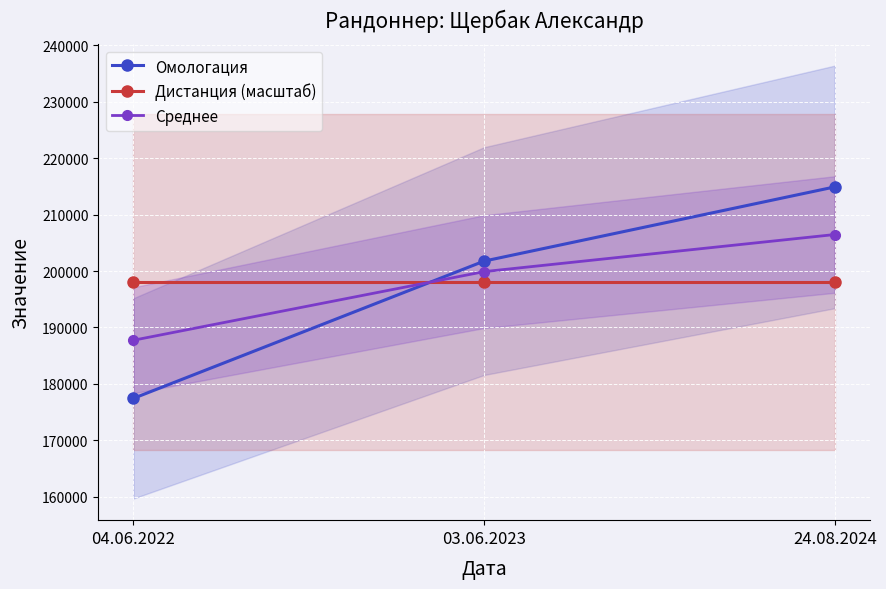

What is the difference between the highest and lowest values at 03.06.2023?

3724.7